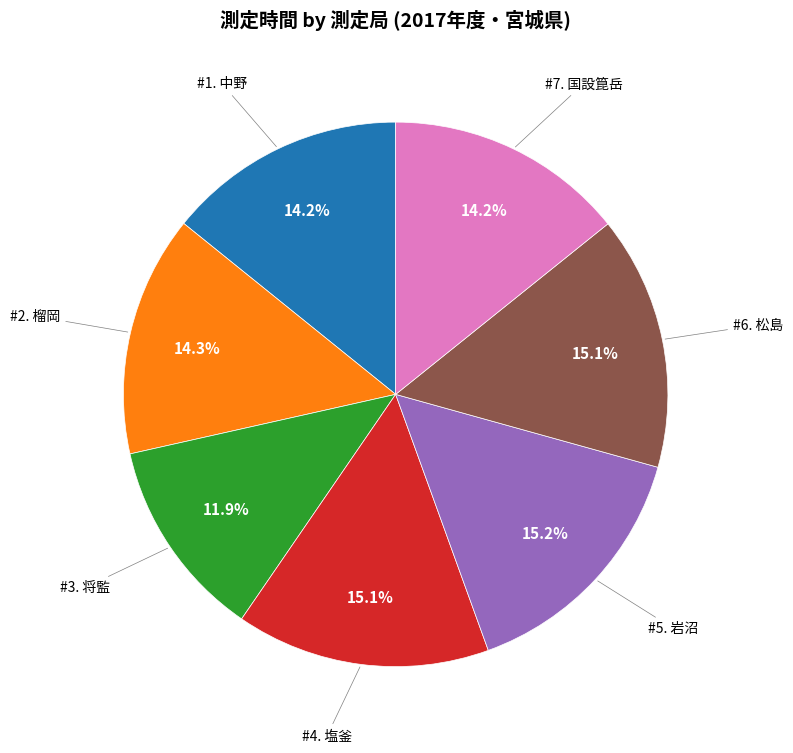

Count the number of slices in the pie.

7